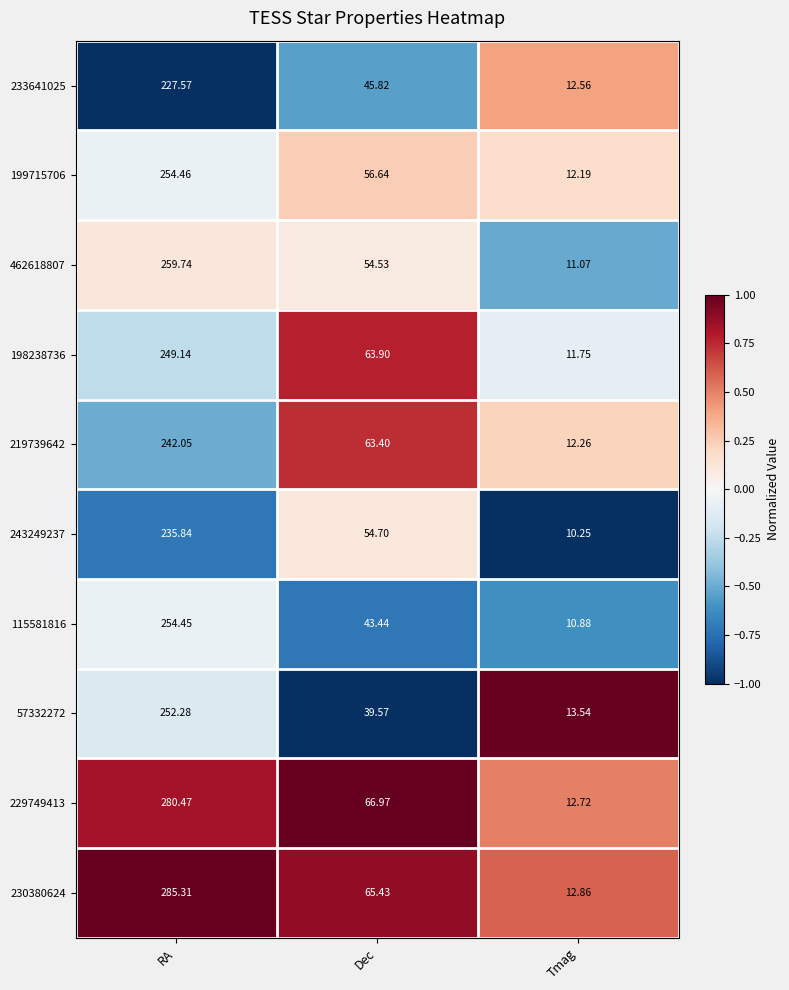

Which series has the widest spread of values?

230380624